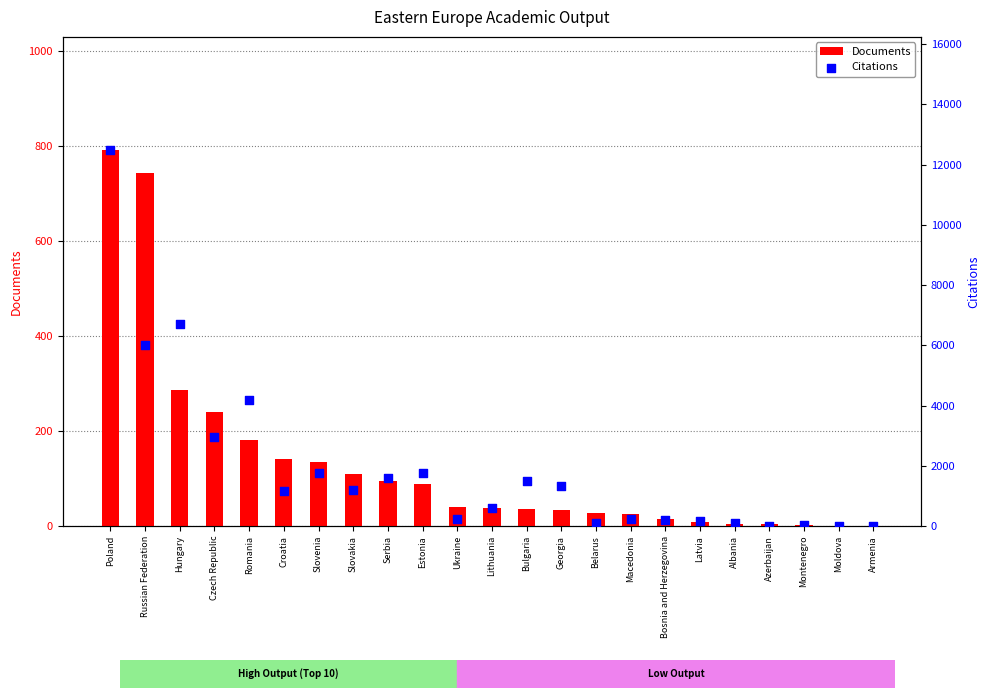

At how many categories does at least one series exceed 5437?

3